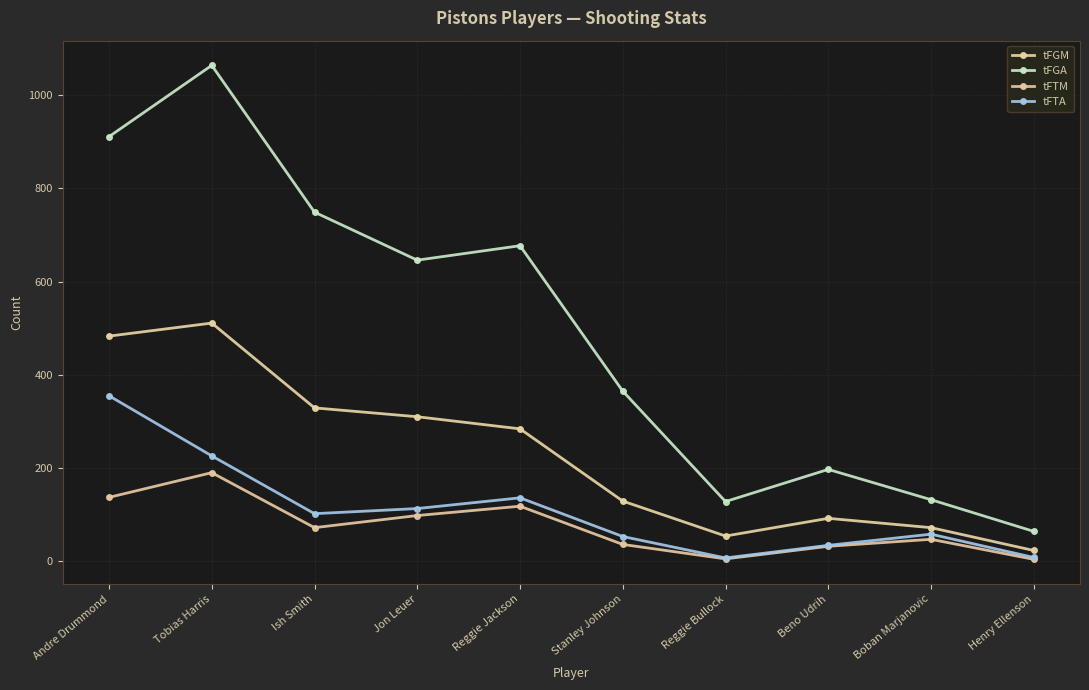

The value of tFTM at Ish Smith is 72. True or false?

True